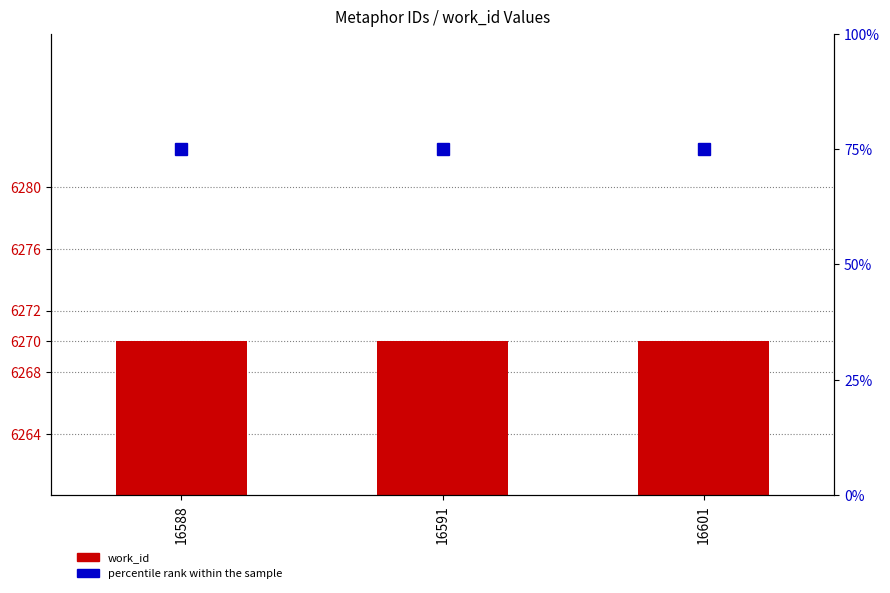

List the labels in order of percentile rank within the sample value, smallest first.

16588, 16591, 16601